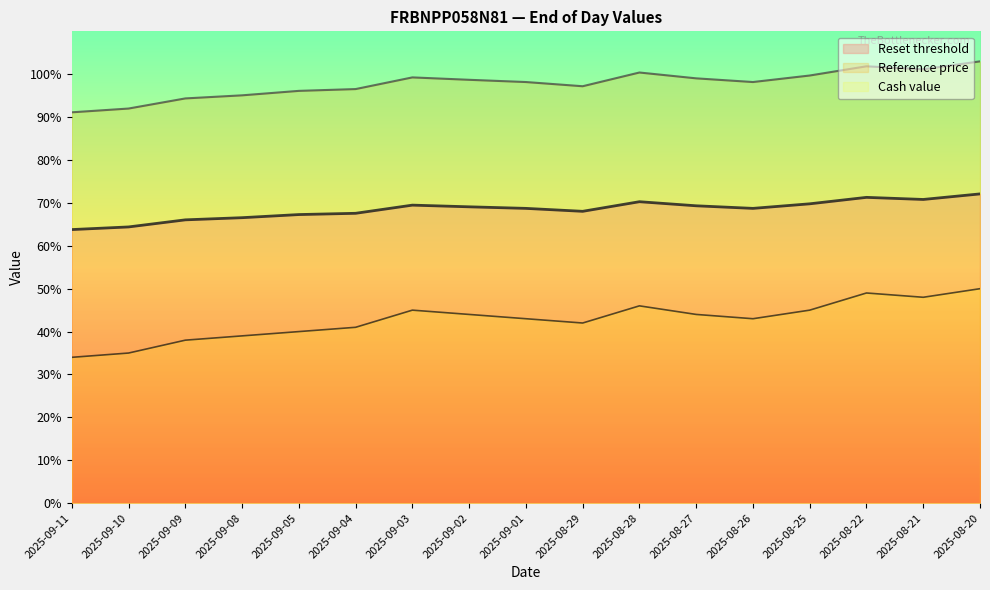

True or false: Reset threshold has a value of 64.4 at 2025-09-10.

True